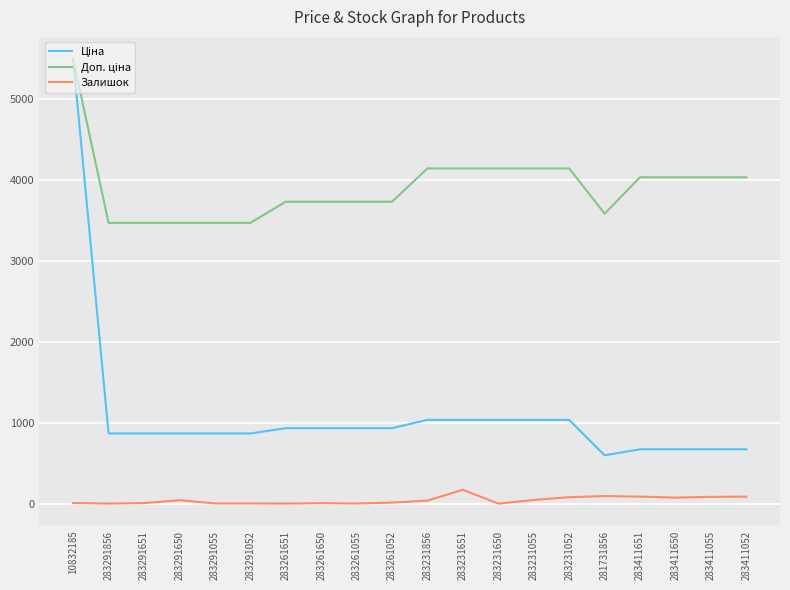

At which category is the sum across all series the highest?

10832185